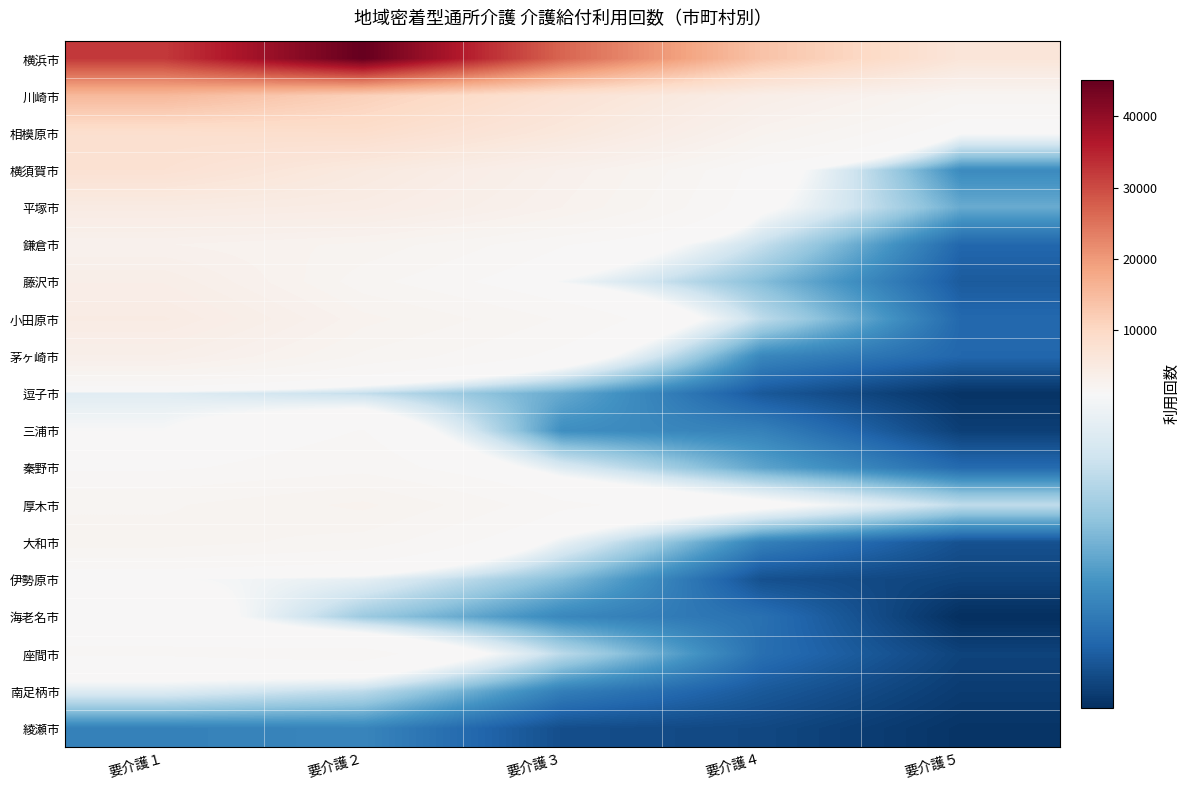

Reading right to left, transcribe all the data shown in this chart.

横浜市: 要介護５=6421	要介護４=13743	要介護３=26725	要介護２=45119	要介護１=32090
川崎市: 要介護５=1972	要介護４=3875	要介護３=7317	要介護２=11395	要介護１=15312
相模原市: 要介護５=1120	要介護４=2558	要介護３=5792	要介護２=8702	要介護１=8365
横須賀市: 要介護５=448	要介護４=1284	要介護３=3104	要介護２=5268	要介護１=7638
平塚市: 要介護５=585	要介護４=1162	要介護３=2817	要介護２=4358	要介護１=4747
鎌倉市: 要介護５=288	要介護４=862	要介護３=1473	要介護２=2380	要介護１=2842
藤沢市: 要介護５=239	要介護４=663	要介護３=1080	要介護２=1916	要介護１=3823
小田原市: 要介護５=294	要介護４=836	要介護３=1752	要介護２=2602	要介護１=4607
茅ヶ崎市: 要介護５=287	要介護４=433	要介護３=1333	要介護２=2063	要介護１=3473
逗子市: 要介護５=88	要介護４=230	要介護３=577	要介護２=856	要介護１=984
三浦市: 要介護５=132	要介護４=405	要介護３=465	要介護２=1459	要介護１=1103
秦野市: 要介護５=304	要介護４=559	要介護３=964	要介護２=1653	要介護１=1393
厚木市: 要介護５=842	要介護４=1188	要介護３=1516	要介護２=2569	要介護１=2078
大和市: 要介護５=201	要介護４=402	要介護３=1027	要介護２=1974	要介護１=2301
伊勢原市: 要介護５=148	要介護４=198	要介護３=654	要介護２=1011	要介護１=1119
海老名市: 要介護５=70	要介護４=329	要介護３=434	要介護２=727	要介護１=1330
座間市: 要介護５=146	要介護４=323	要介護３=826	要介護２=1587	要介護１=1477
南足柄市: 要介護５=119	要介護４=232	要介護３=394	要介護２=835	要介護１=972
綾瀬市: 要介護５=90	要介護４=164	要介護３=189	要介護２=423	要介護１=405